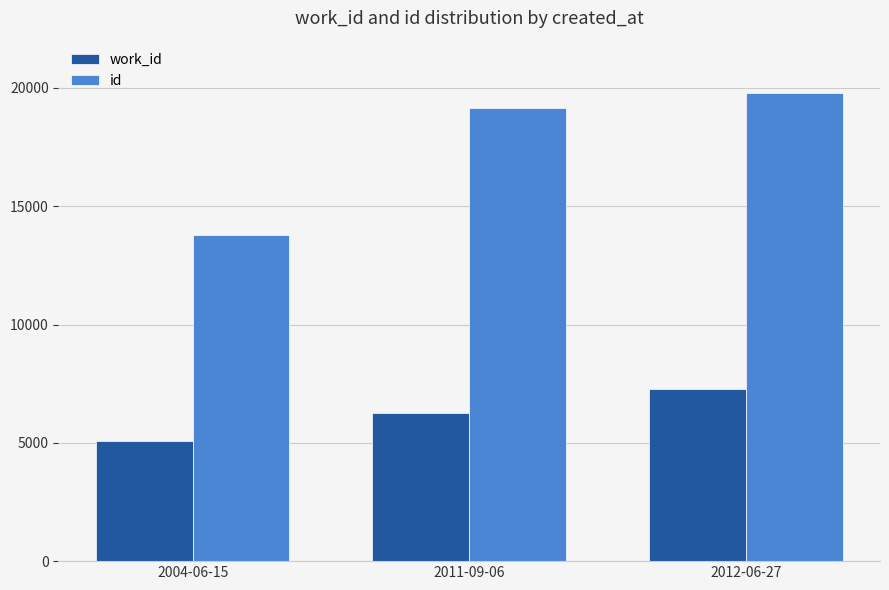

The work_id series shows 6772 at 2004-06-15. True or false?

False